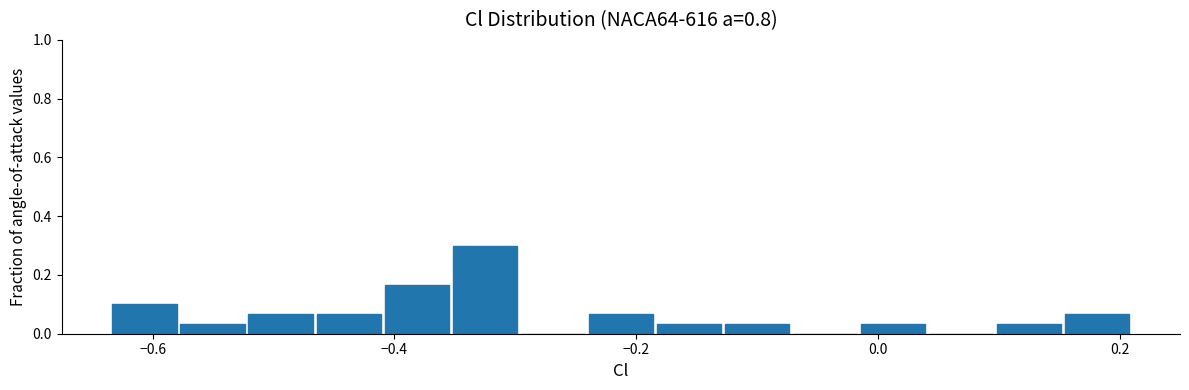

Read against the x-axis, roughly where is the centre of the tallest bar?

-0.32